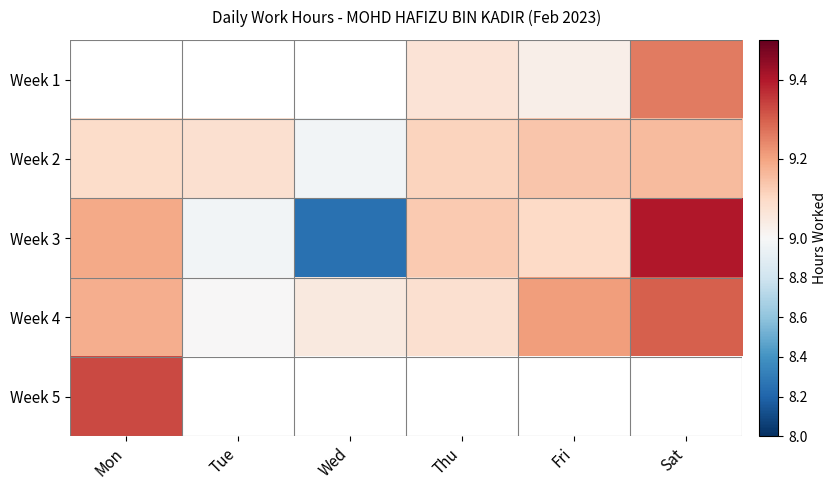

What is the difference between the Week 3 values at Sat and Mon?

0.2